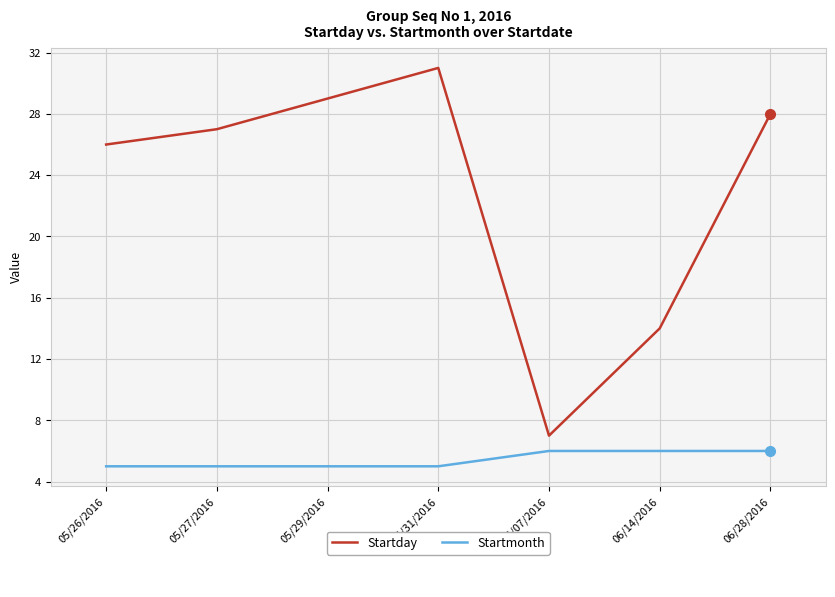

At which category is the sum across all series the highest?

05/31/2016